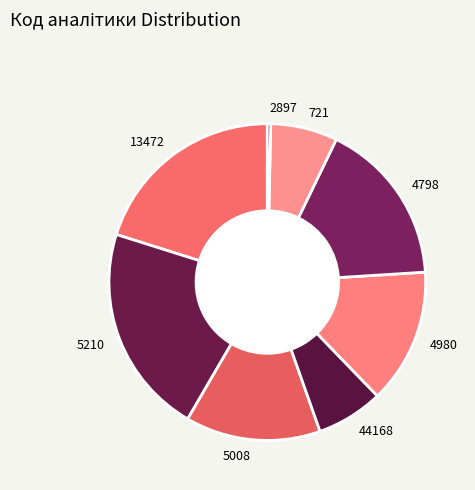

What is the ratio of the value at 13472 to the value at 4980?

1.5